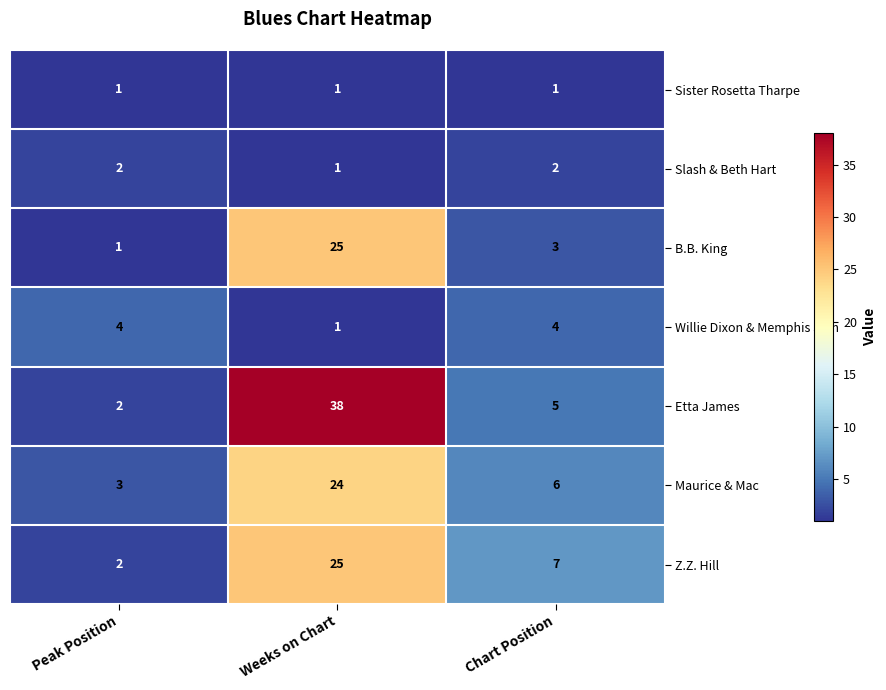

Count the Maurice & Mac values in the range 3 to 24.

3